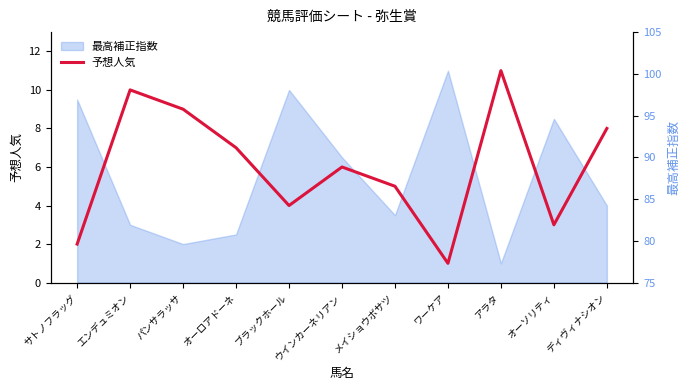

What is the label of the 6th point from the left?

ウインカーネリアン